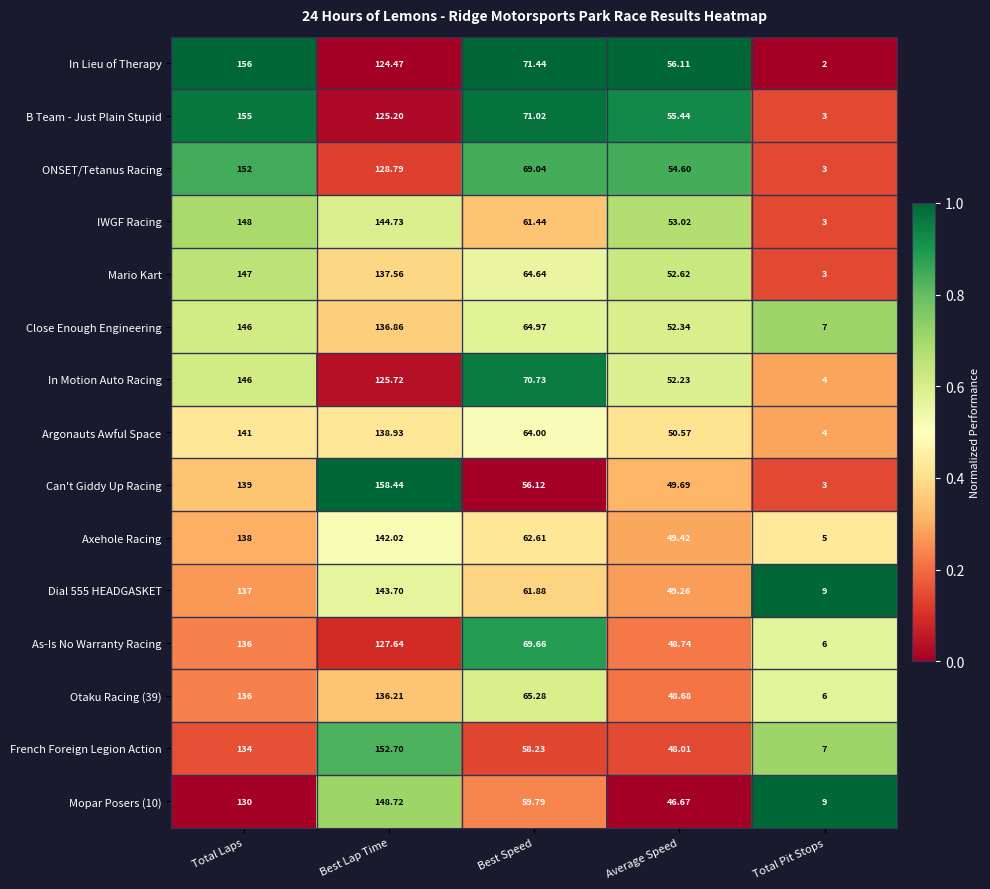

Which series changed the most between Best Lap Time and Best Speed?

Can't Giddy Up Racing